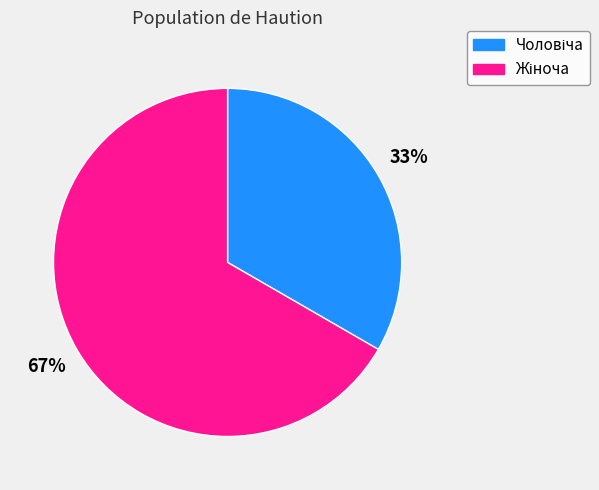

Does any single category account for the majority?

Yes